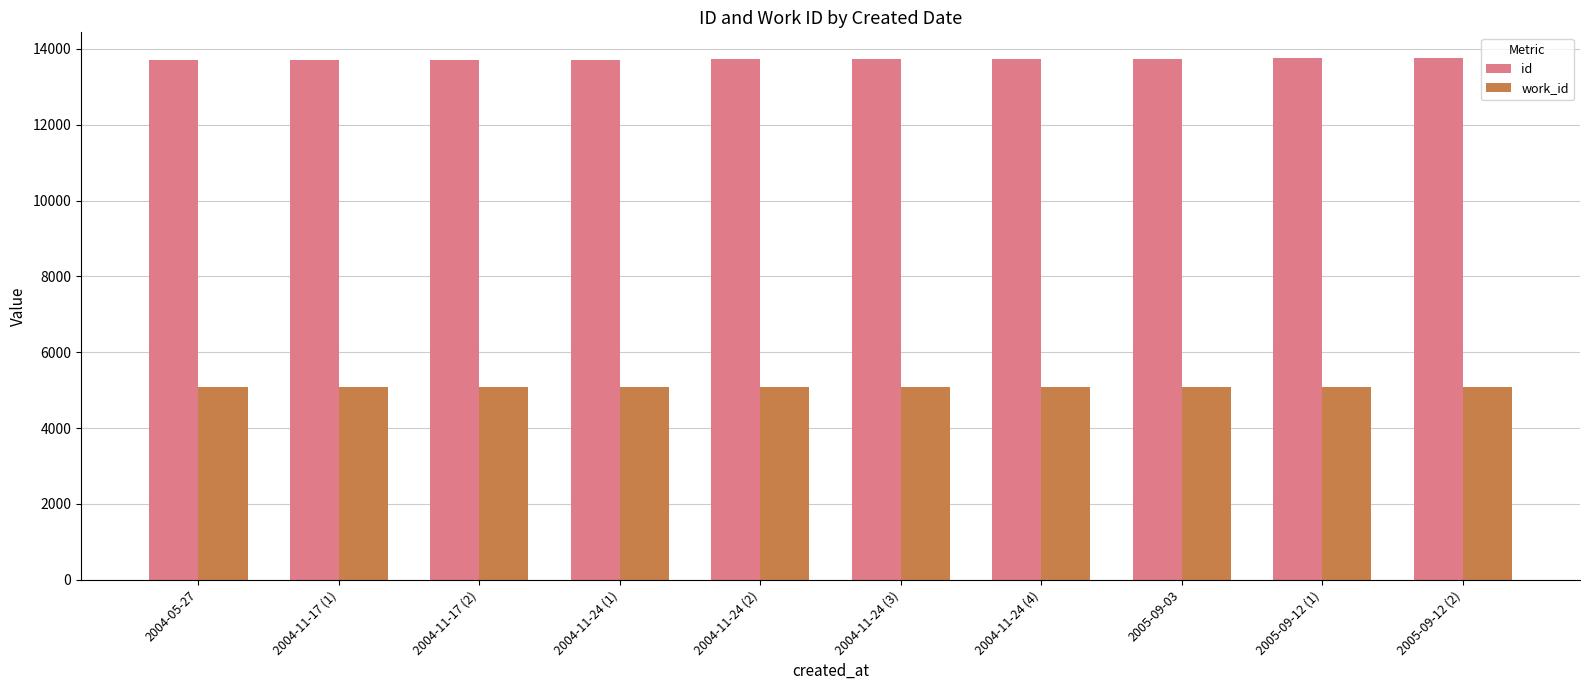

What is the average value of the id series?

13724